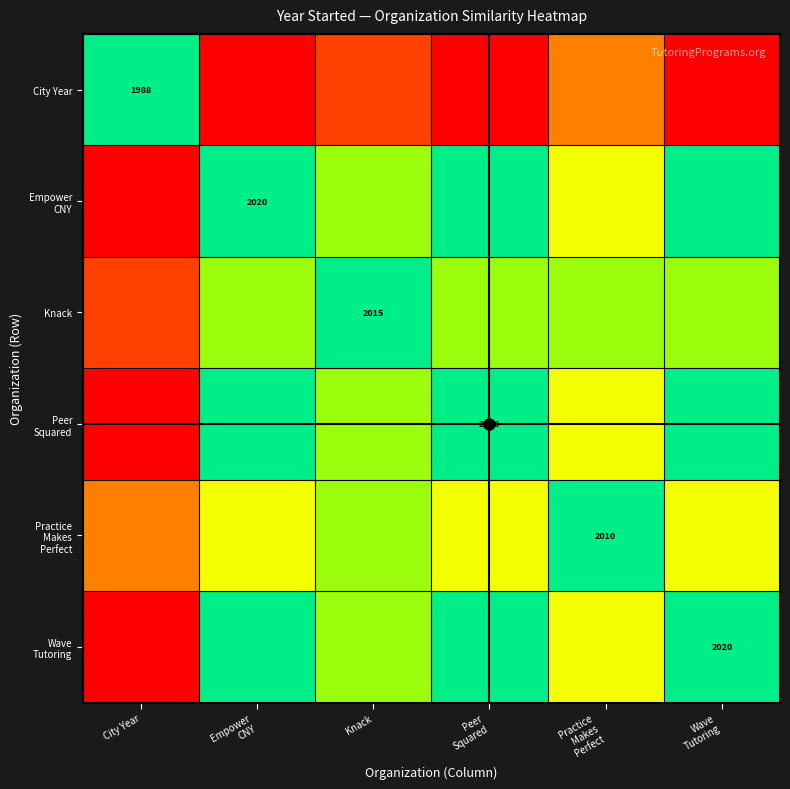

What is the difference between the maximum and minimum values in the Knack series?

0.8